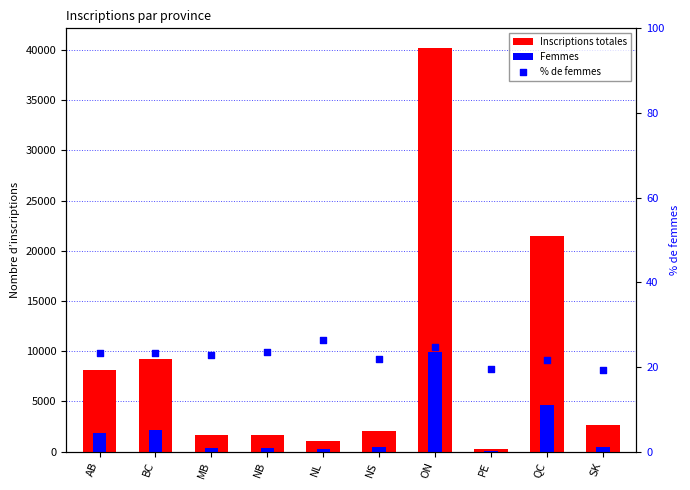

Which series reaches the maximum Y coordinate?

Inscriptions totales